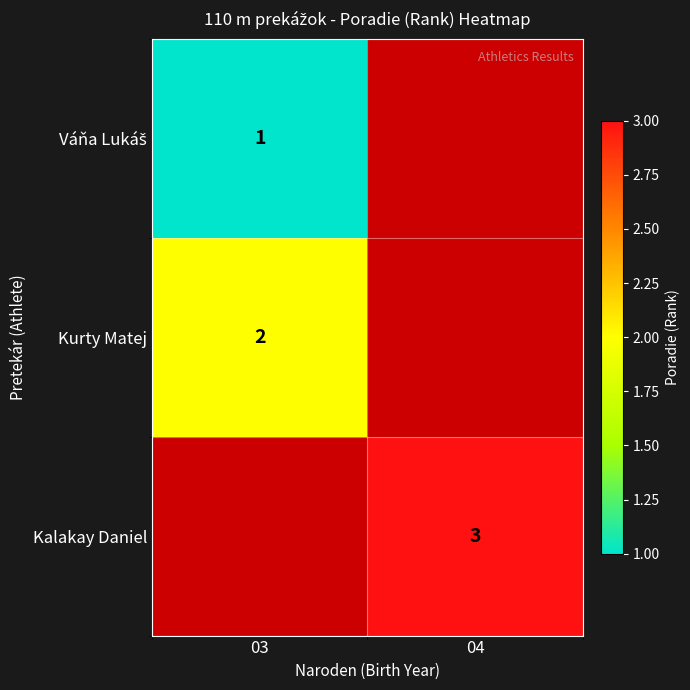

Is it true that Kurty Matej equals 2 at 03?

True